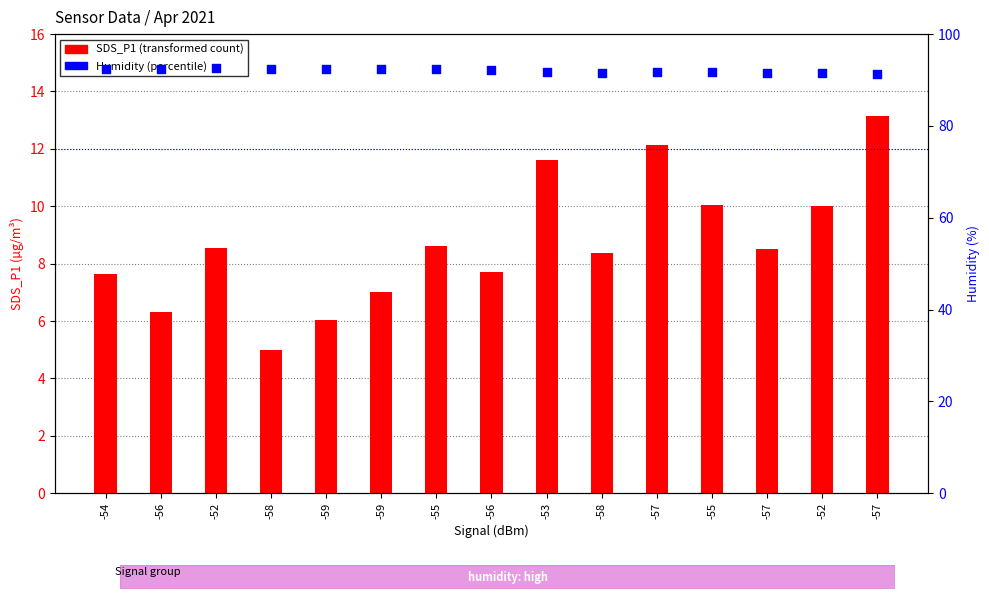

At which category is the sum across all series the highest?

-57